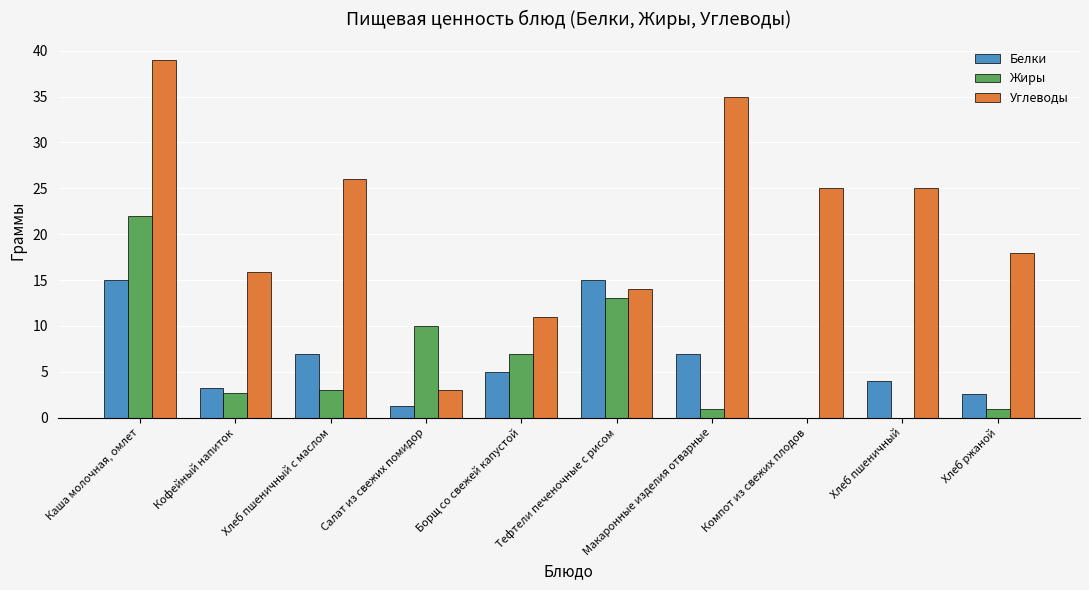

Which series changed the most between Кофейный напиток and Тефтели печеночные с рисом?

Белки